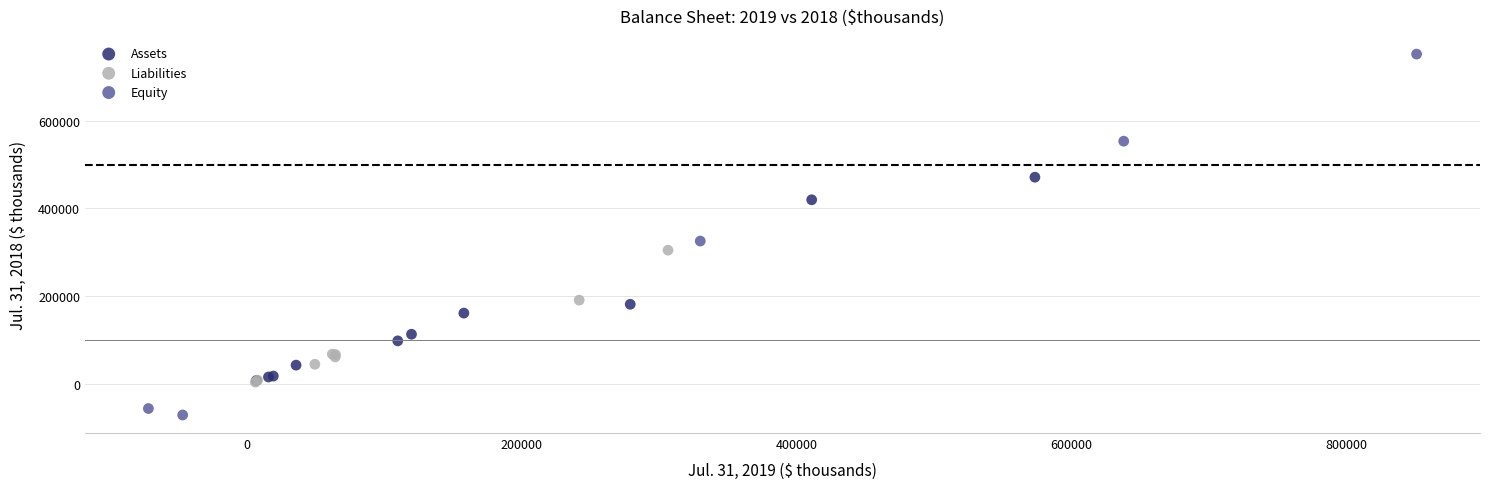

Which series has the largest Y range (max minus min)?

Equity